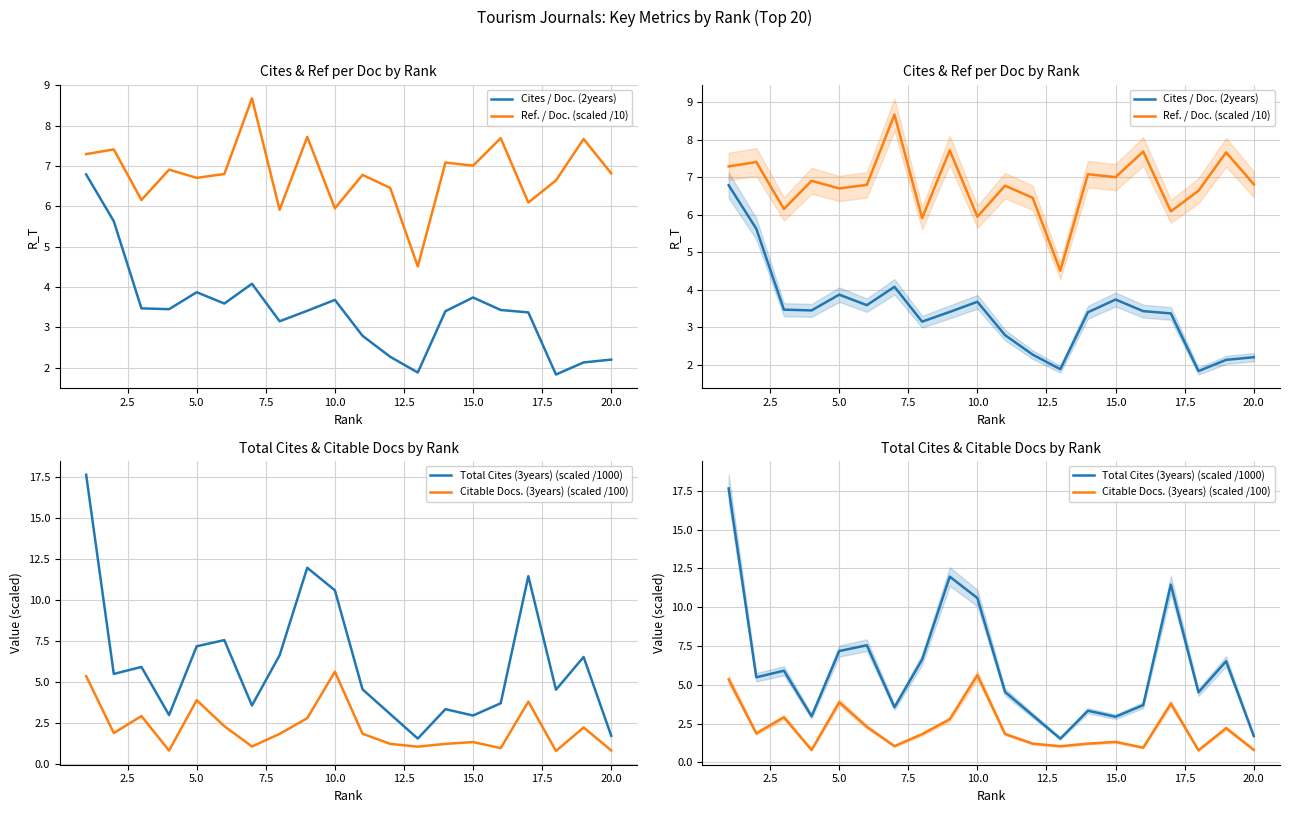

True or false: Citable Docs. (3years) (scaled /100) and Cites / Doc. (2years) cross at least once.

True